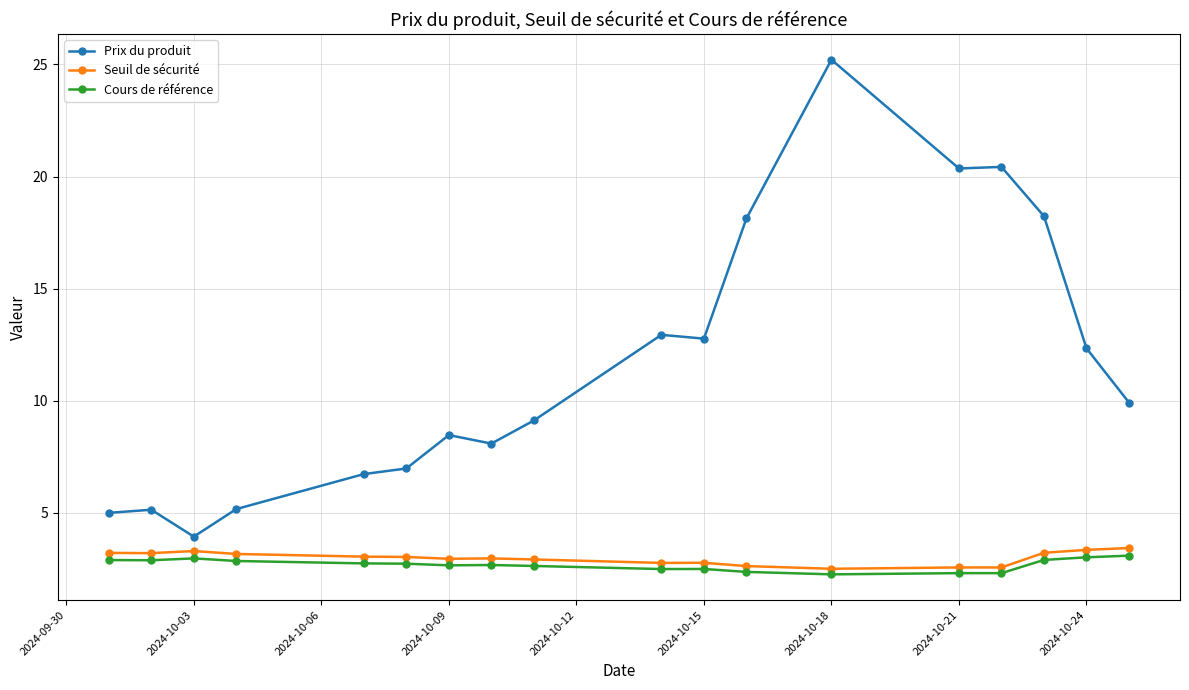

True or false: Cours de référence has more than 2 interior local peaks.

True